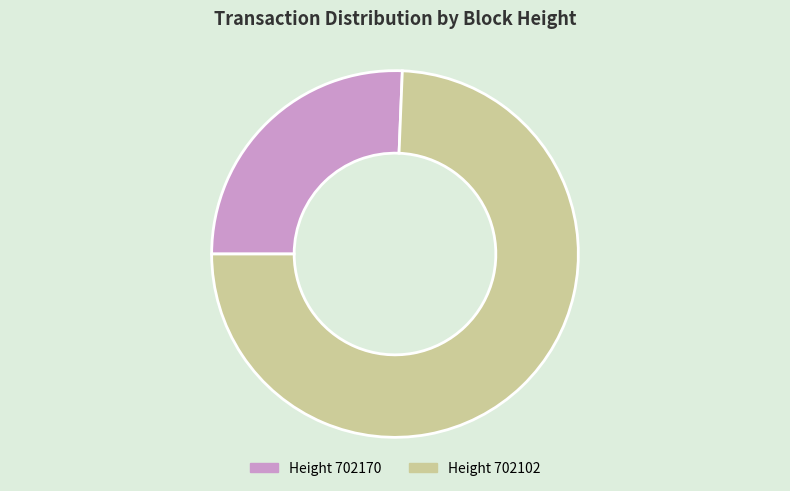

Does any single category account for the majority?

Yes